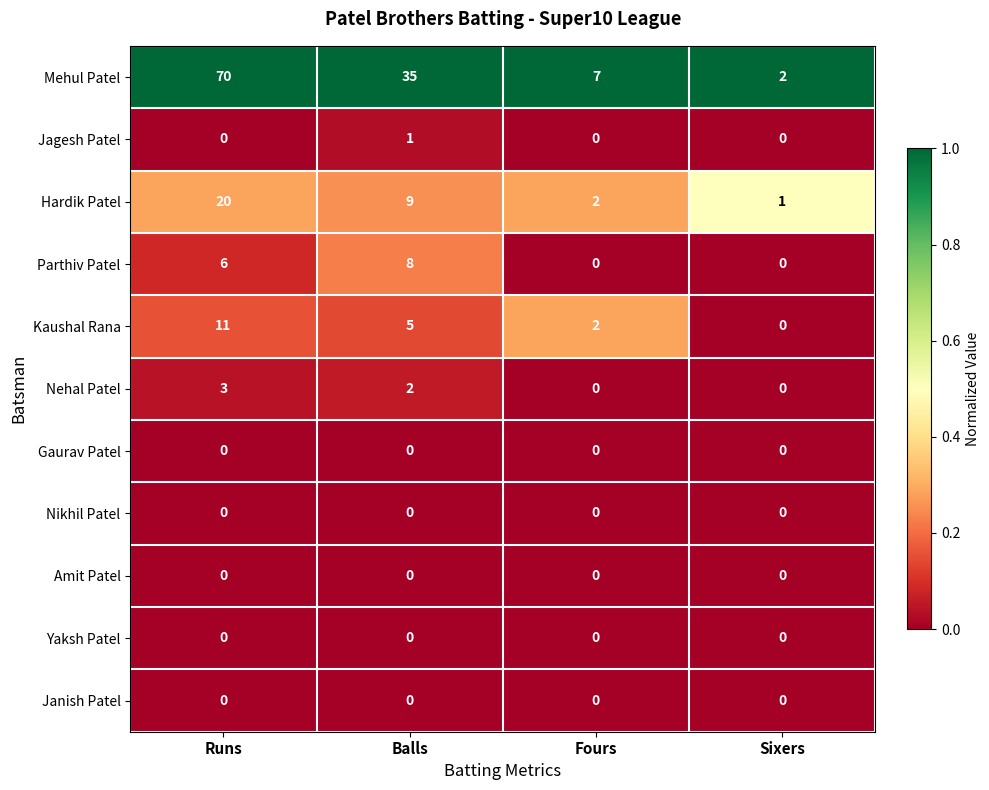

What is the average value of the Hardik Patel series?

8